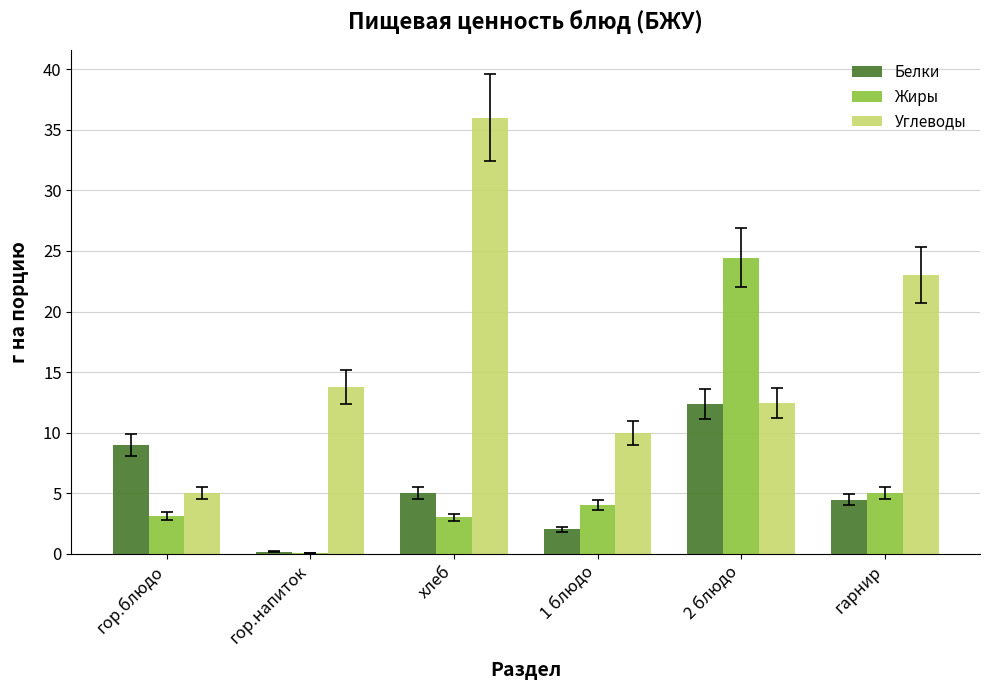

Does the chart contain stacked bars?

No